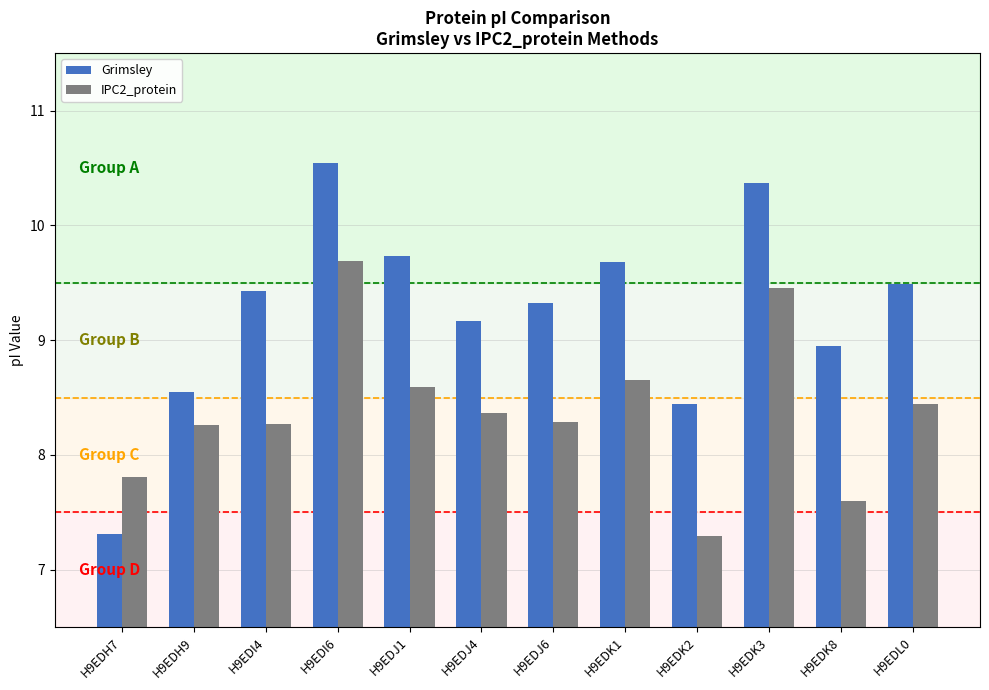

Which series changed the most between H9EDI4 and H9EDK8?

IPC2_protein